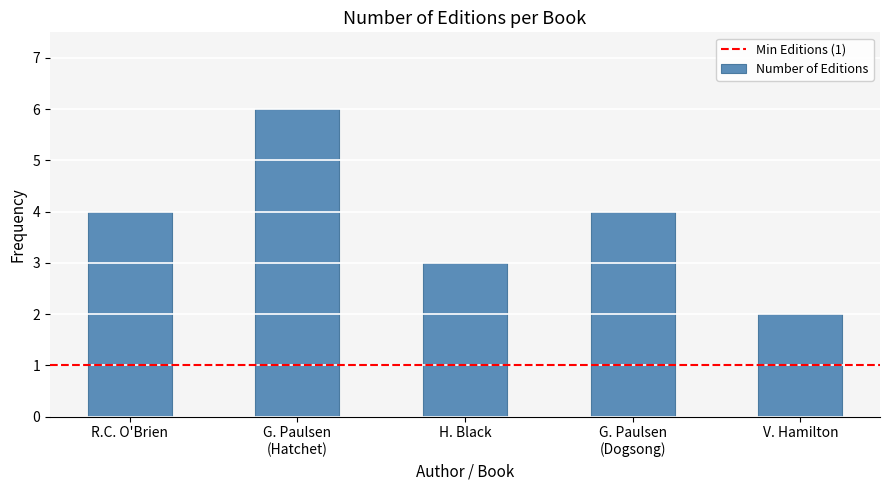

Is it true that the value at H. Black is 3?

True